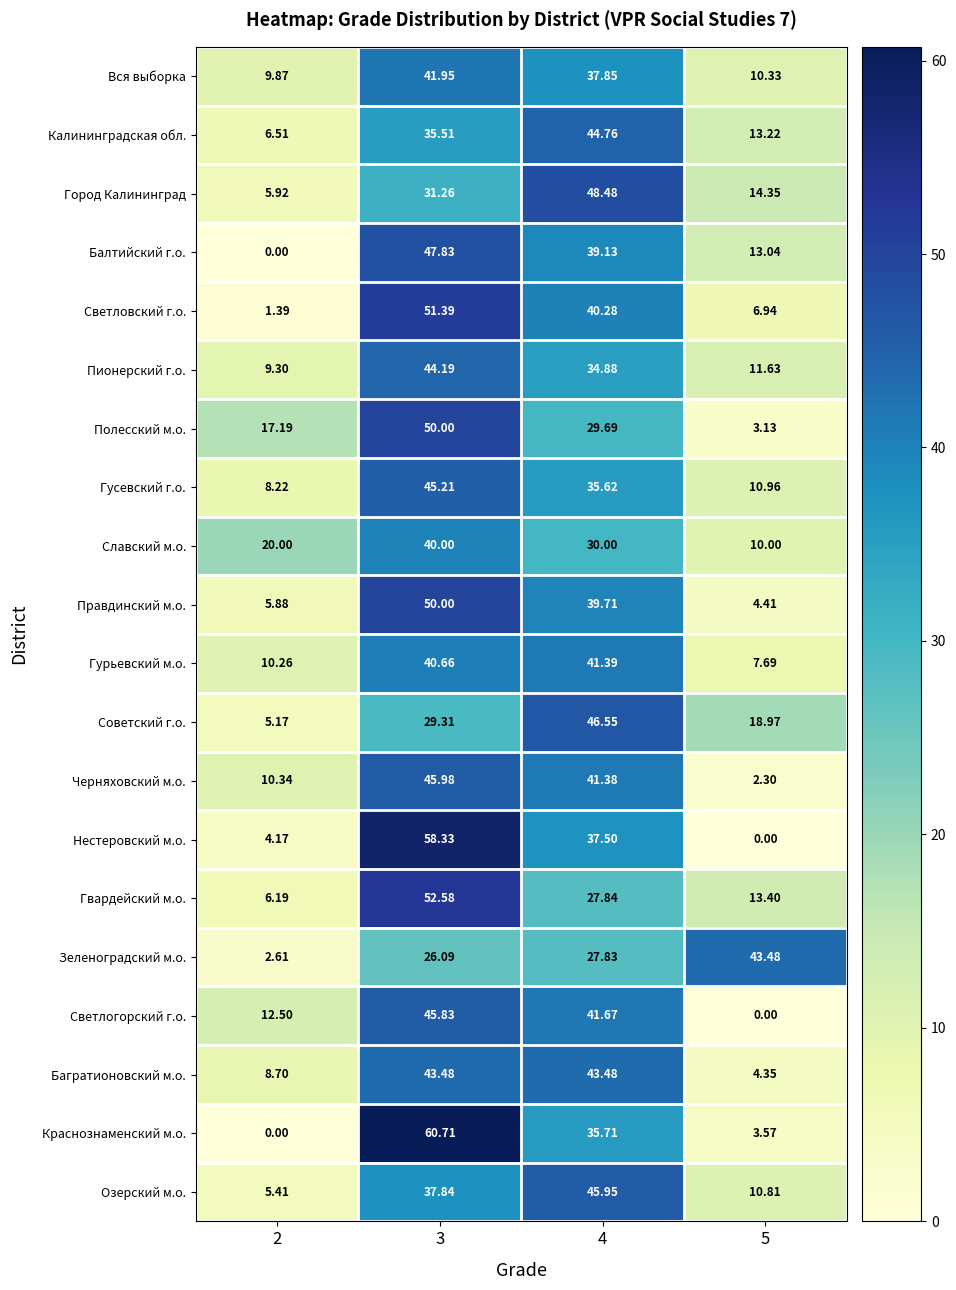

At 4, list the series in order from largest to smallest.

Город Калининград, Советский г.о., Озерский м.о., Калининградская обл., Багратионовский м.о., Светлогорский г.о., Гурьевский м.о., Черняховский м.о., Светловский г.о., Правдинский м.о., Балтийский г.о., Вся выборка, Нестеровский м.о., Краснознаменский м.о., Гусевский г.о., Пионерский г.о., Славский м.о., Полесский м.о., Гвардейский м.о., Зеленоградский м.о.